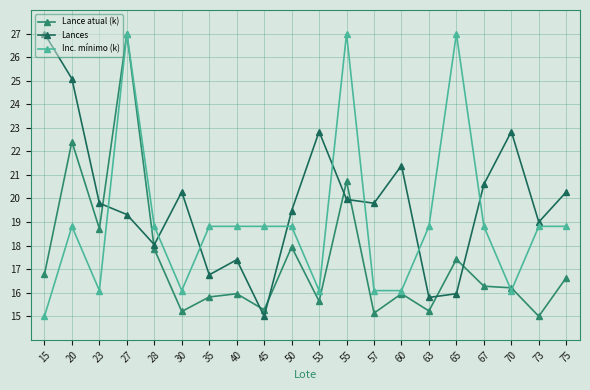

Where is Lance atual (k) nearest to the value 21?

55